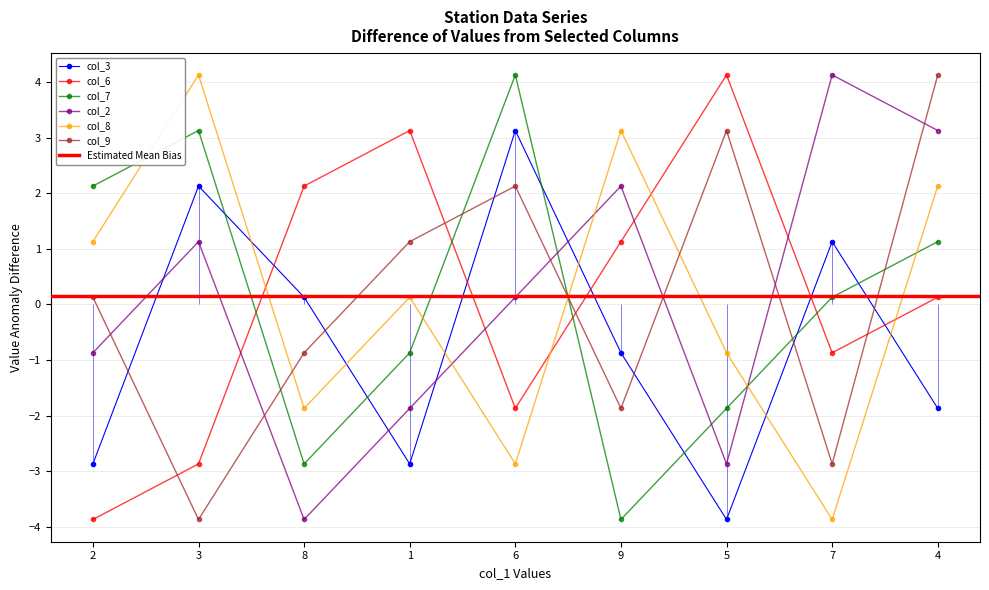

What is the lowest value of the col_3 series?

-3.9